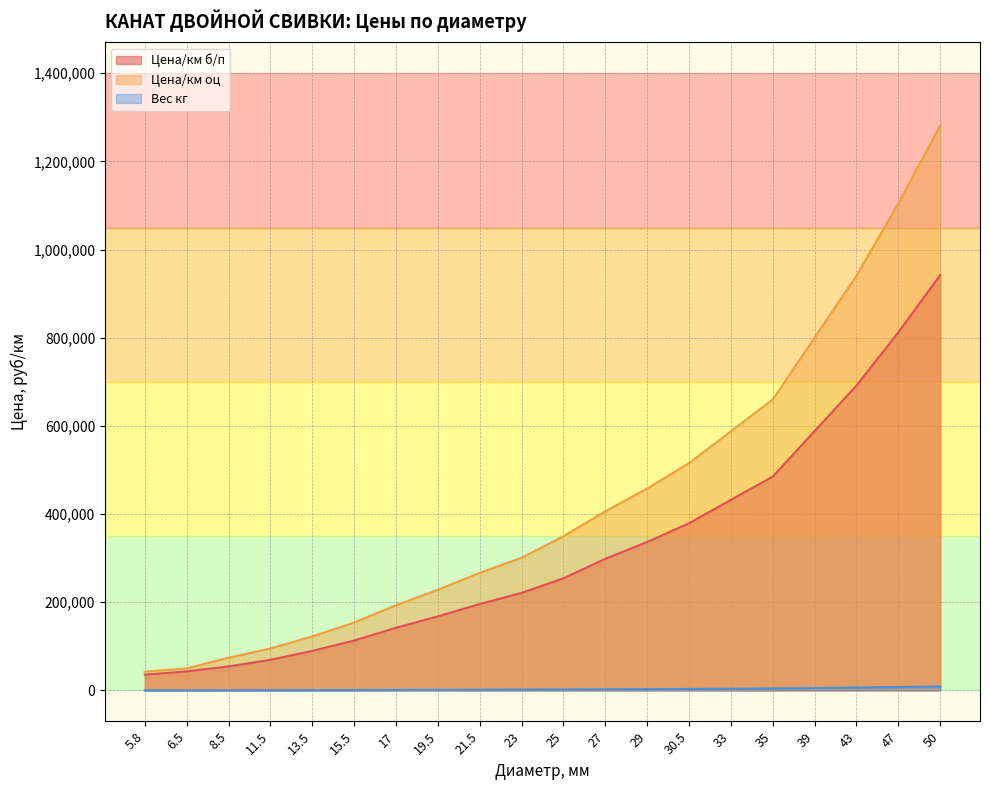

True or false: Вес кг and Цена/км оц intersect in this chart.

False